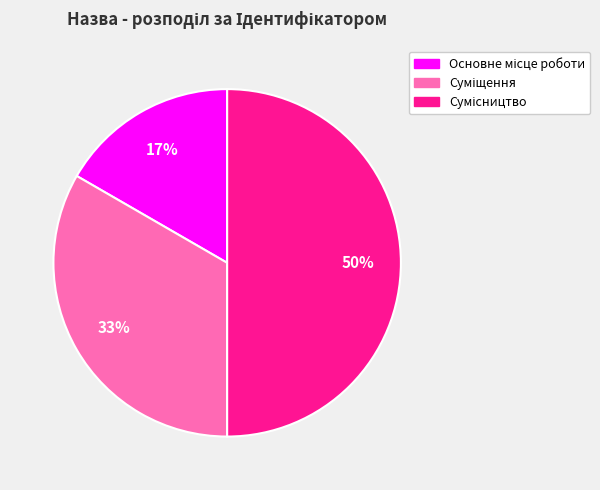

To the nearest percent, what is the difference between the largest and smallest slice percentages?

33%